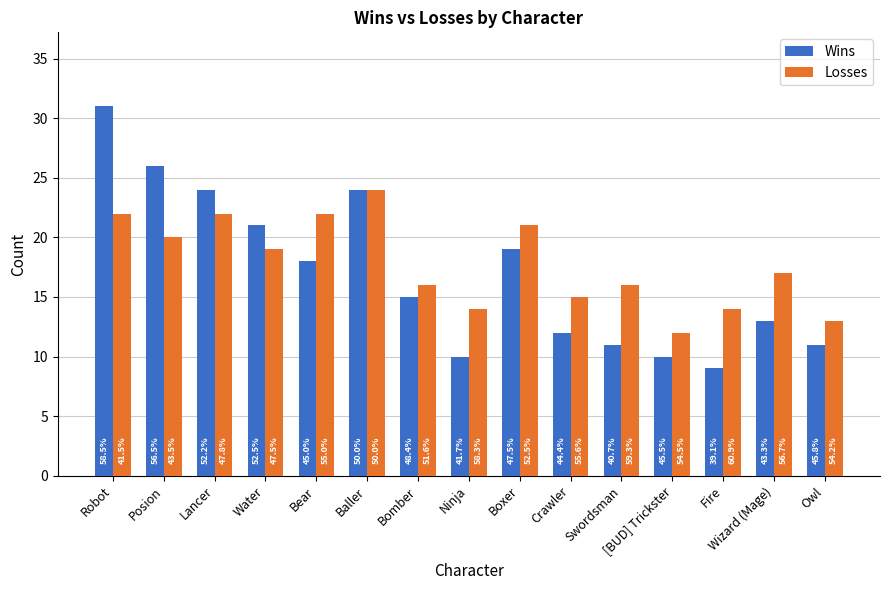

Where does the Losses series first go above 17?

Robot